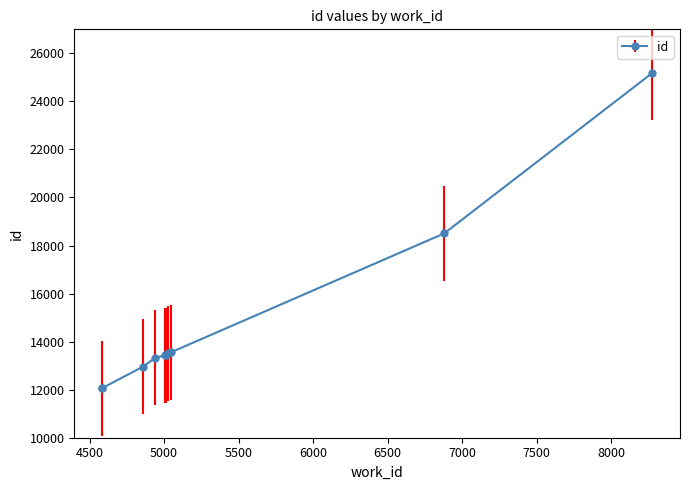

How many lines are shown in the chart?

1